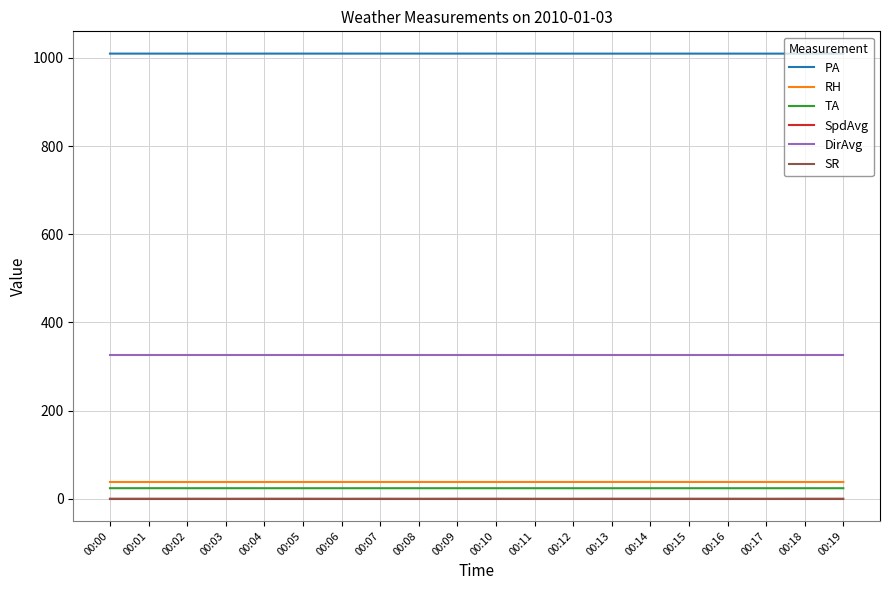

Is the value of SpdAvg at 00:00 greater than the value of DirAvg at 00:18?

No